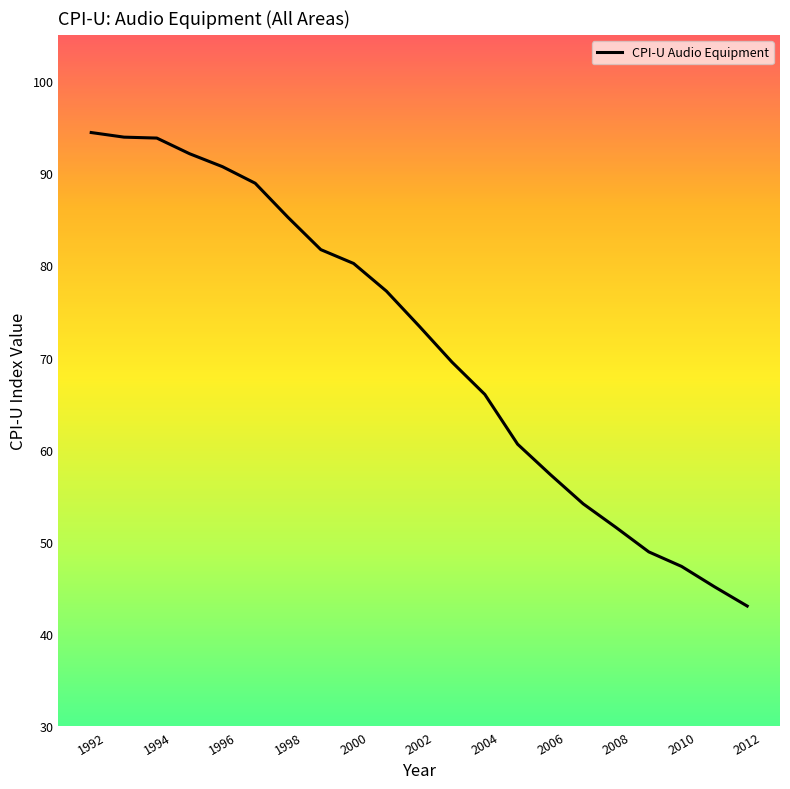

What is the maximum value shown in the chart?

94.4